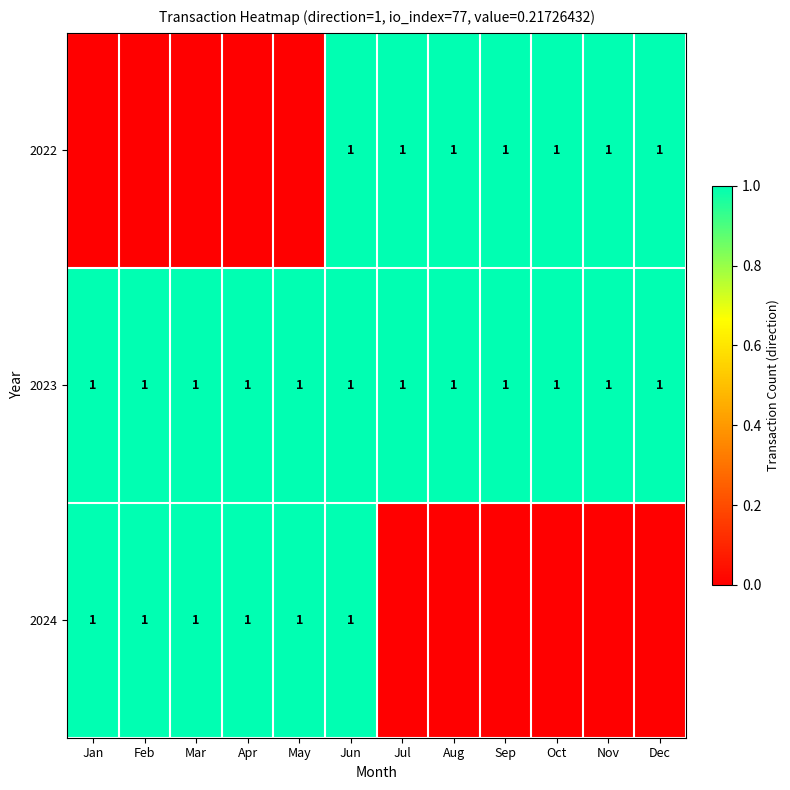

At how many categories does at least one series exceed 0?

12